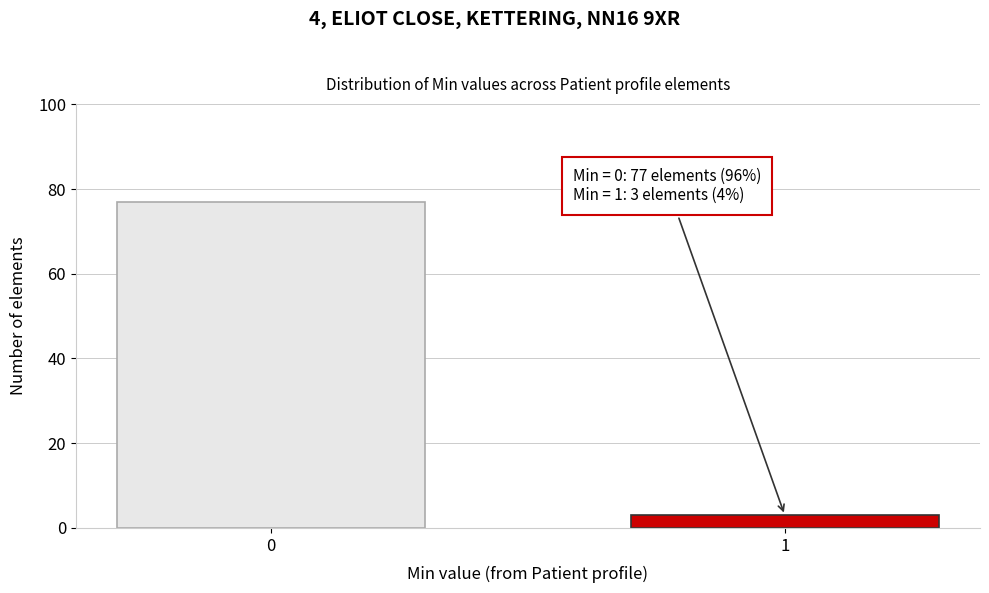

Reading left to right, transcribe all the data shown in this chart.

0=77	1=3